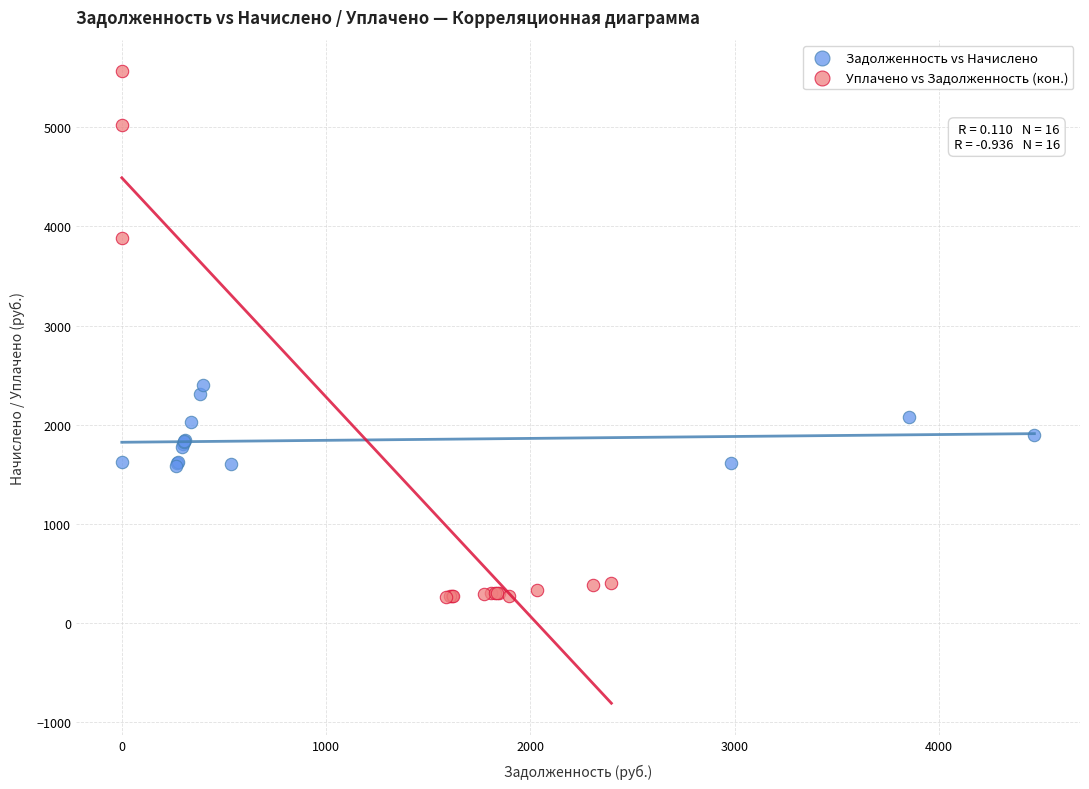

Which series has the widest spread of Y values?

Уплачено vs Задолженность (кон.)